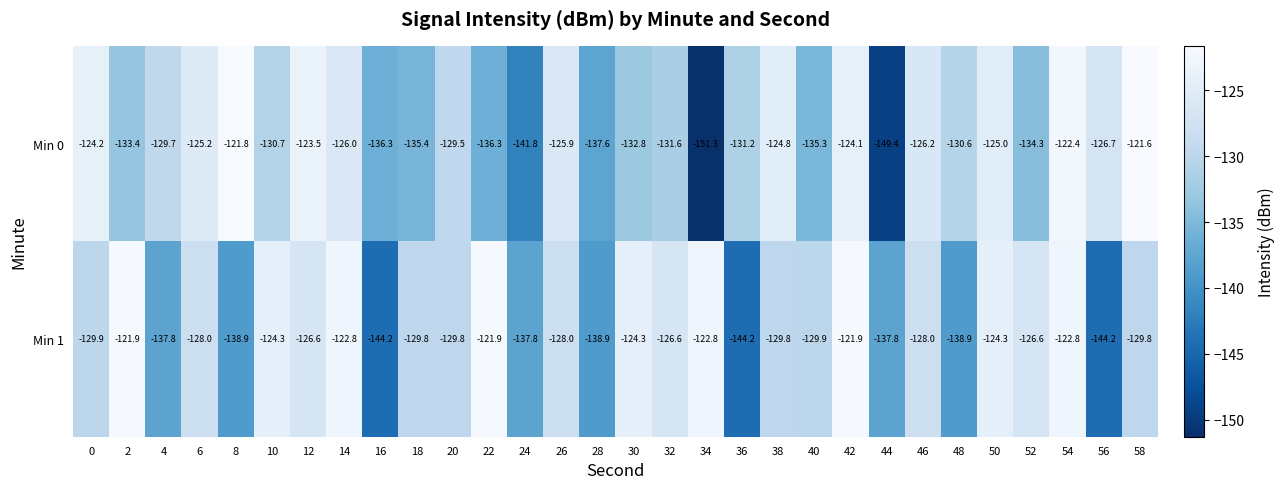

Count the number of categories in the chart.

30